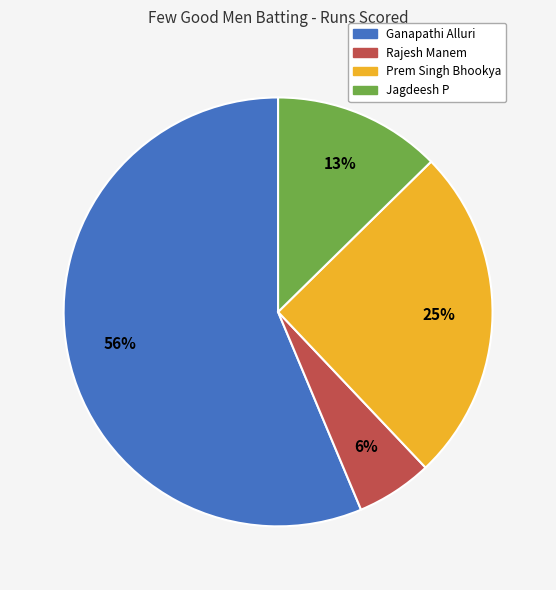

To the nearest percent, what is the average slice percentage?

25%